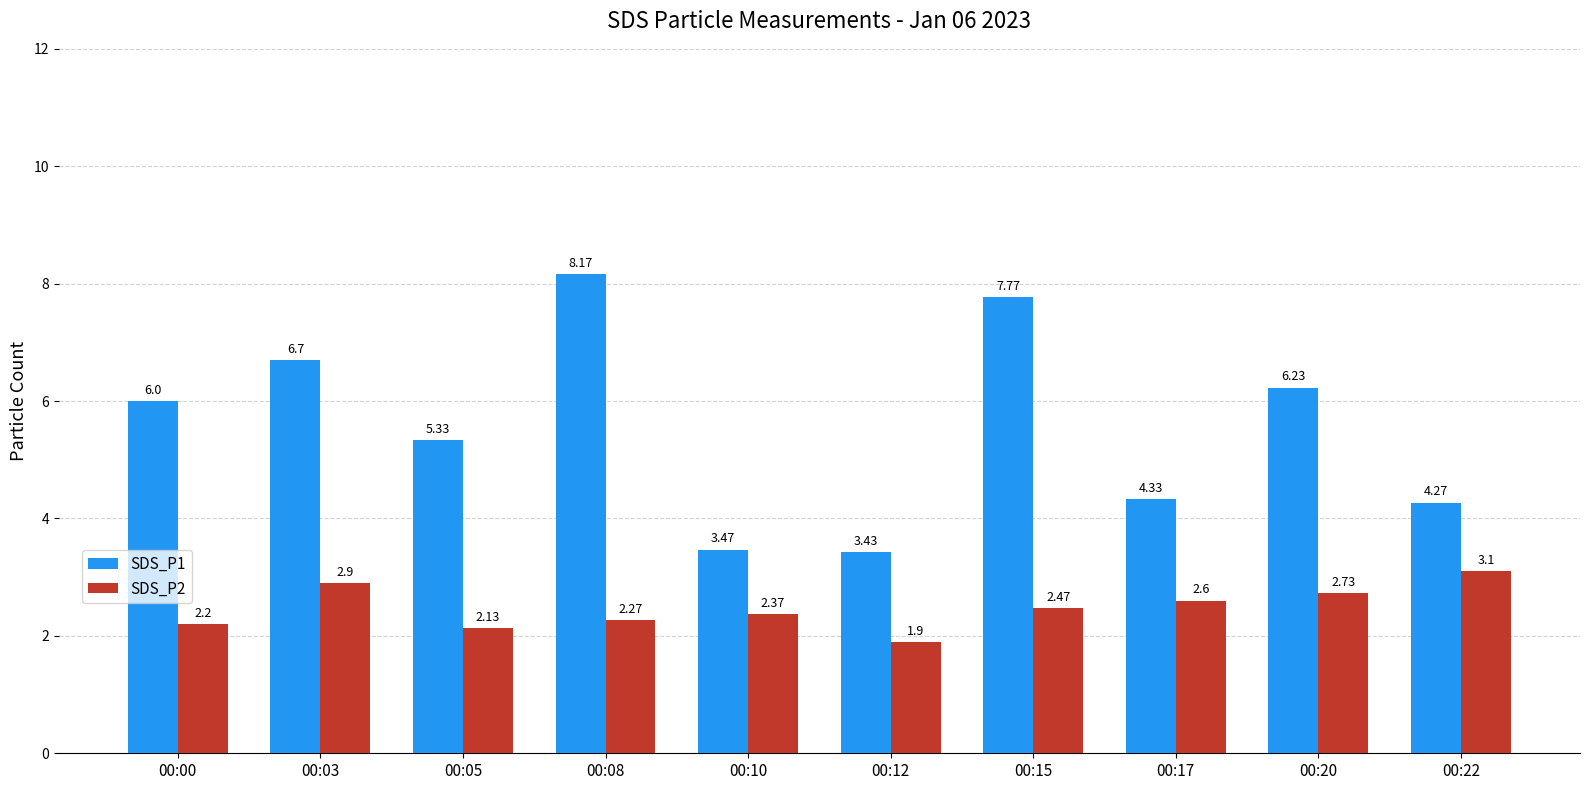

At 00:17, list the series in order from smallest to largest.

SDS_P2, SDS_P1